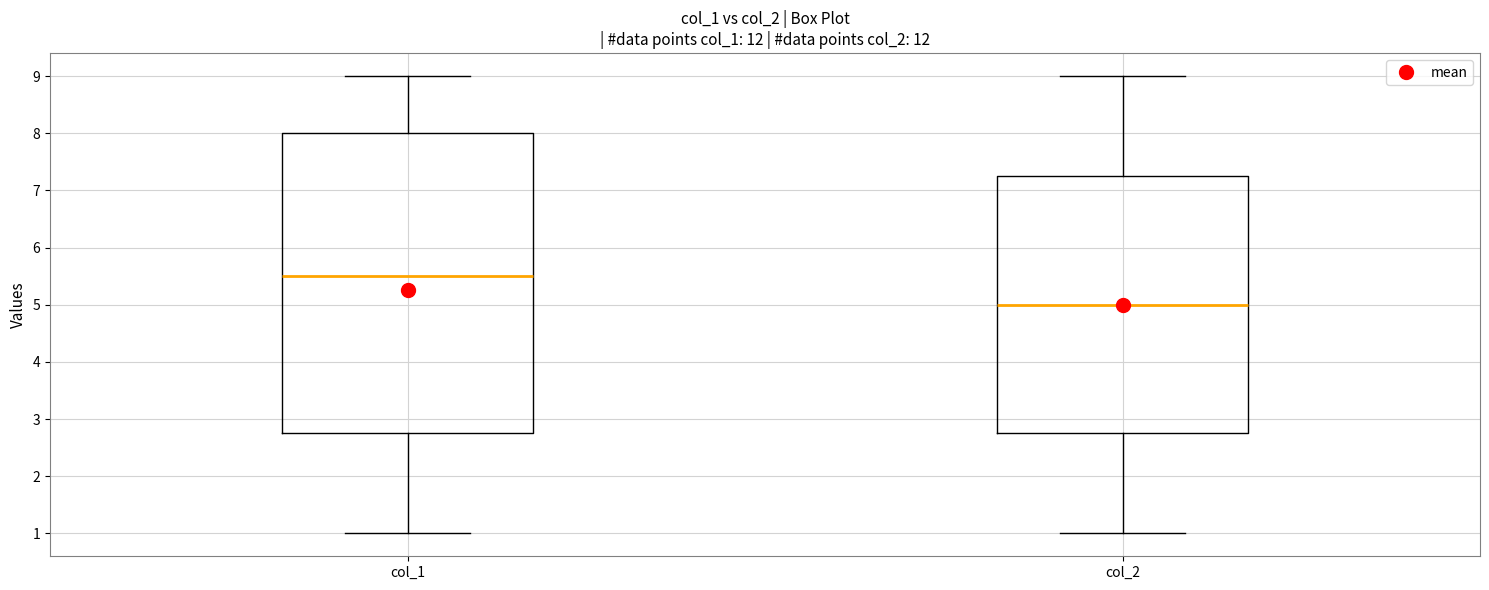

Reading left to right, read every box against the y-axis: the position of its median line, the range the box covers, and the ends of its whiskers. The values are not printed on the chart, so give them approximately, as read against the axis.

col_1: median 5.5, box 2.8 to 8.0, whiskers 1.0 to 9.0
col_2: median 5.0, box 2.8 to 7.3, whiskers 1.0 to 9.0